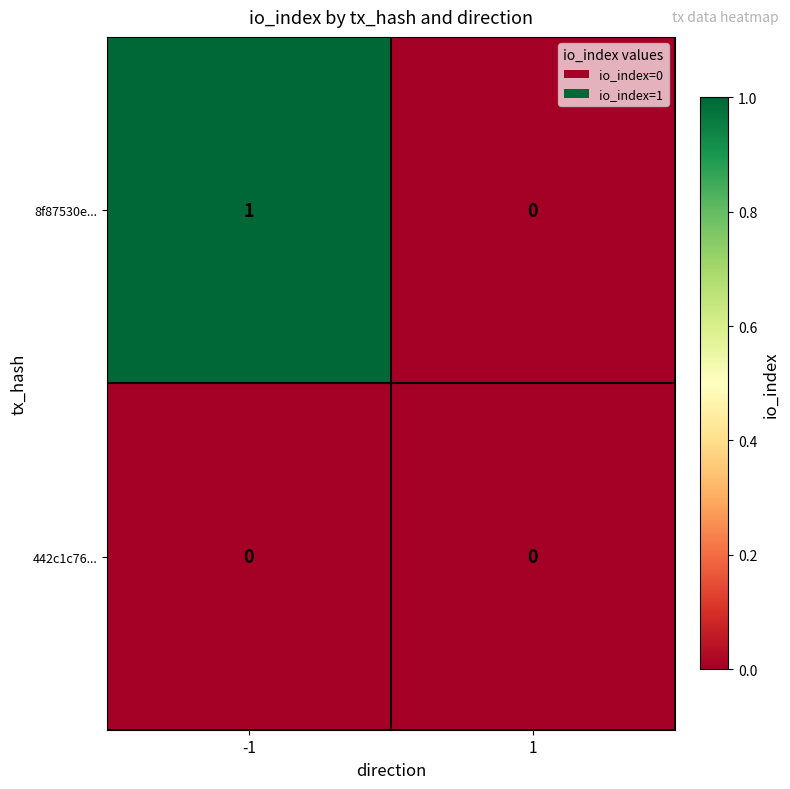

Reading right to left, extract all data points from this chart.

8f87530e...: 0	1
442c1c76...: 0	0